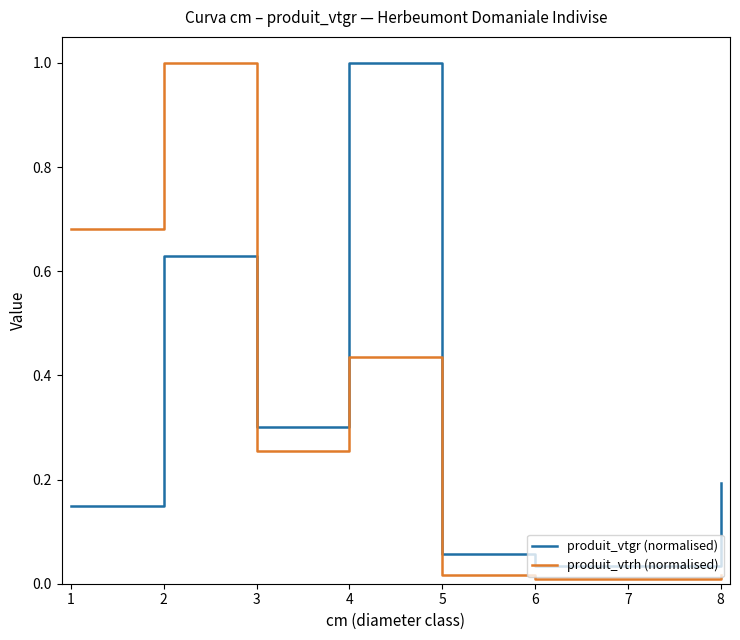

What is the maximum value shown in the chart?

1.0